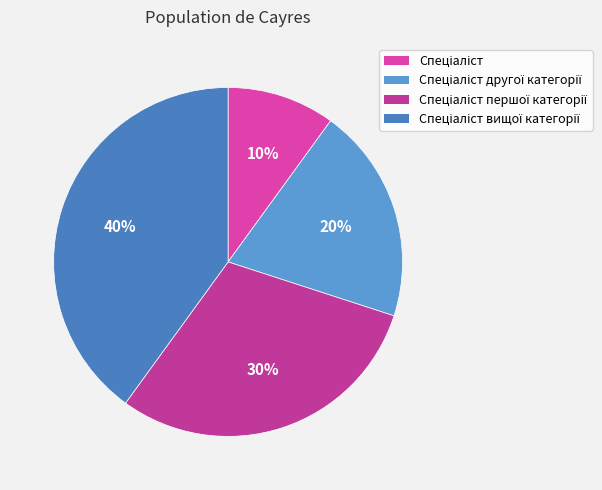

Count the number of slices in the pie.

4